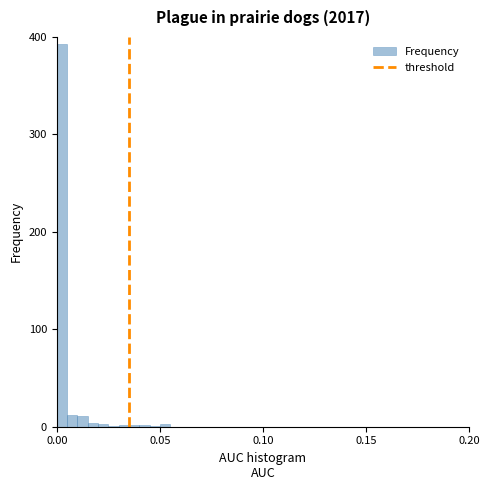

Around what value on the x-axis is the tallest bar? Give the approximate position of its centre, as read against the axis.

0.005